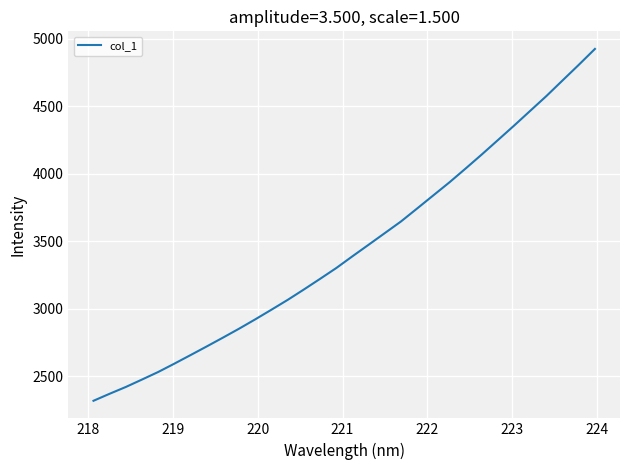

Does the chart display data point markers on the line(s)?

No